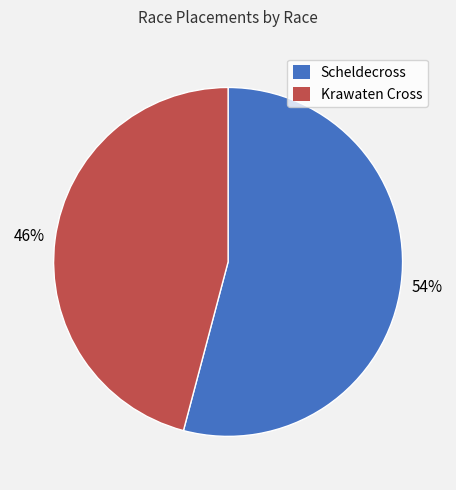

To the nearest percent, what portion does Krawaten Cross represent?

46%